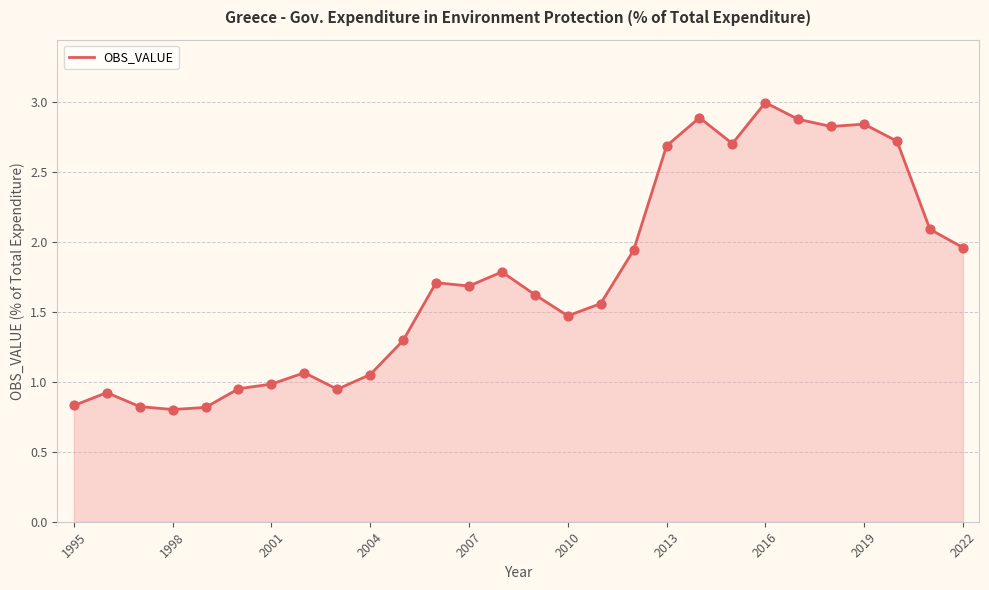

What is the greatest value displayed?

3.0